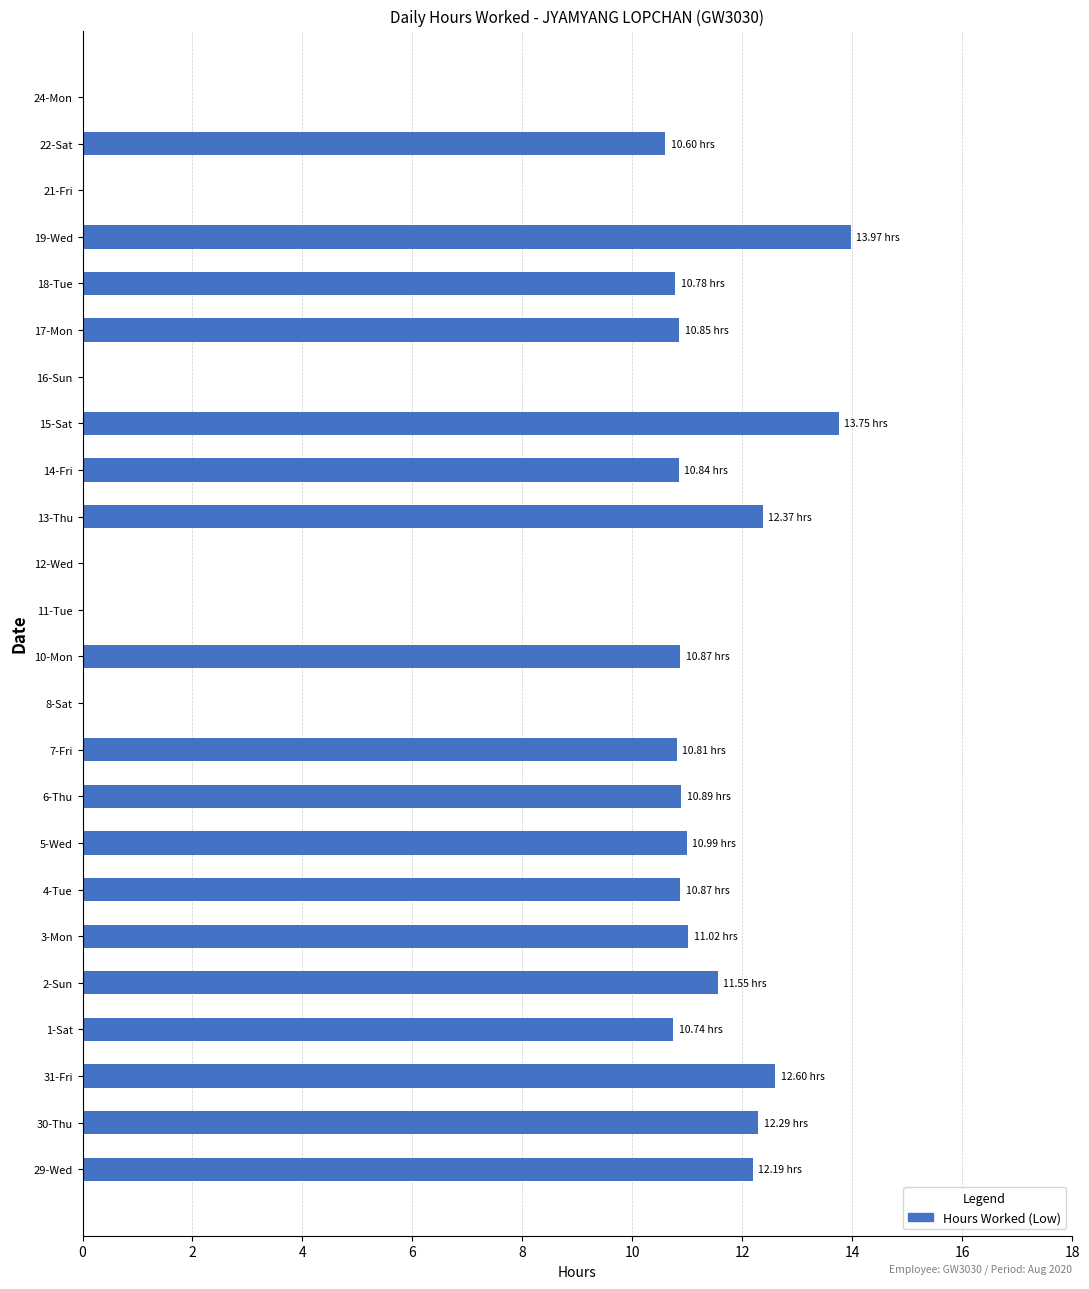

What is the average value?

8.7